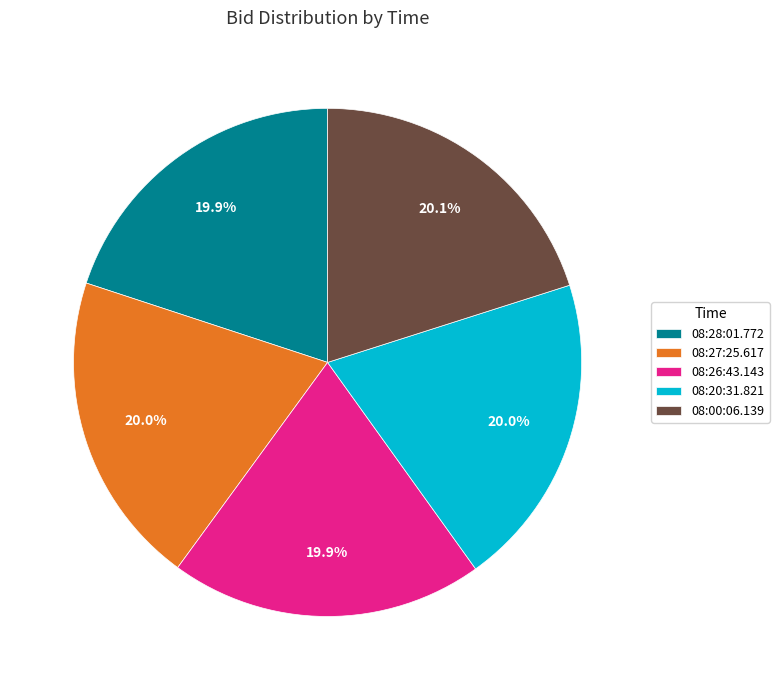

What is the ratio of the value at 08:20:31.821 to the value at 08:28:01.772?

1.0